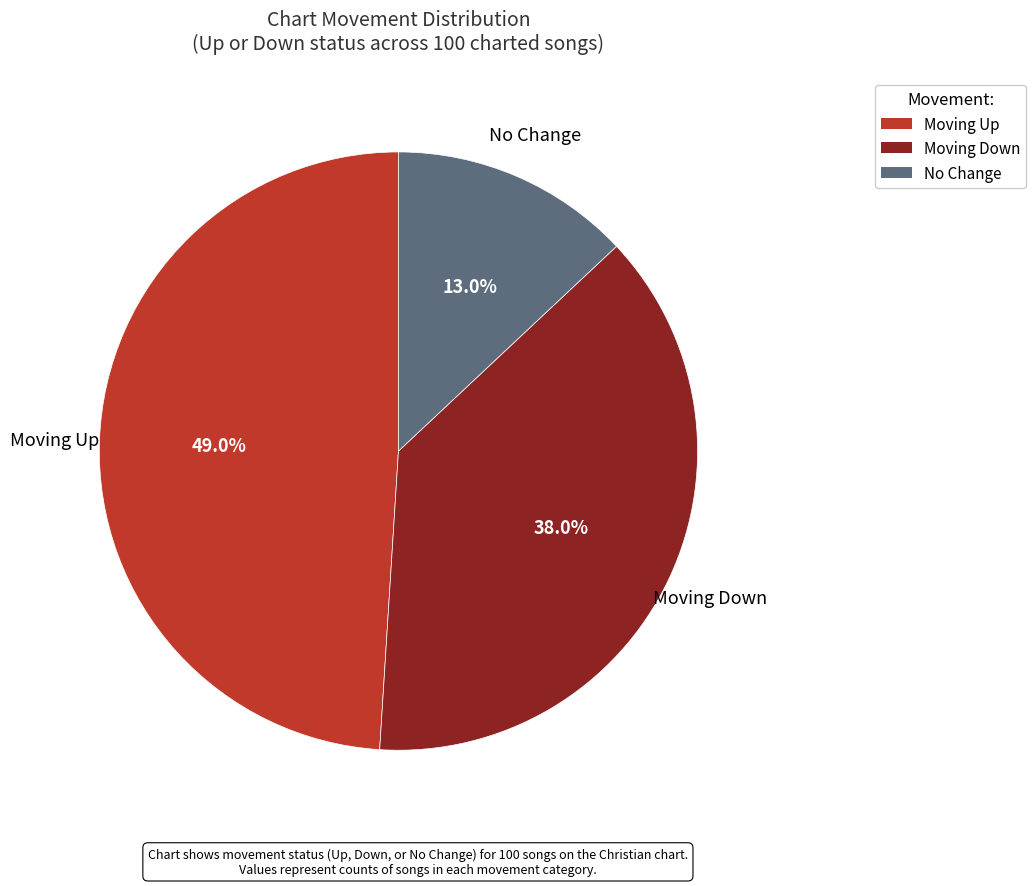

What is the smallest slice in the pie chart?

No Change